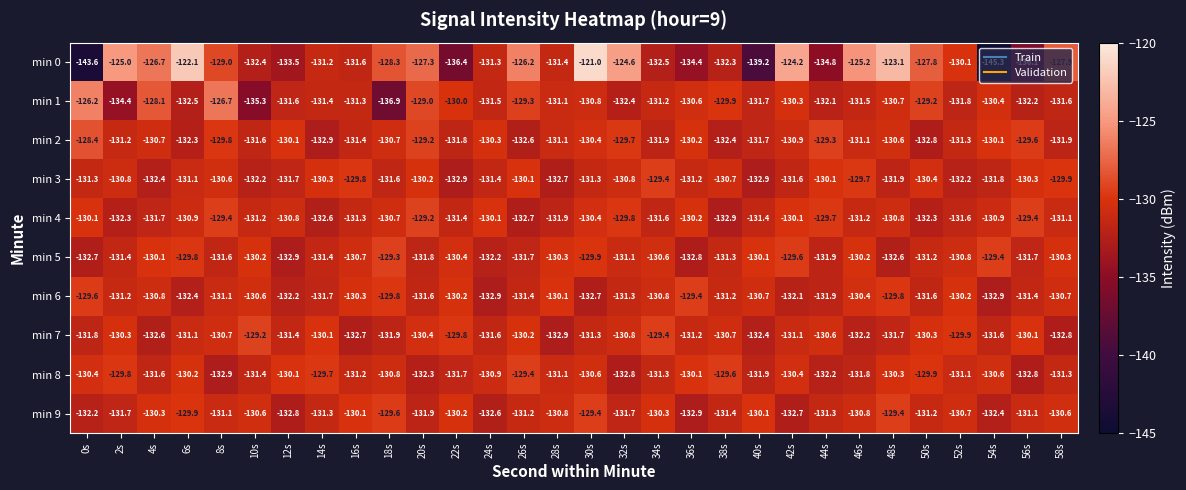

What is the difference between the highest and lowest values at 18s?

8.6